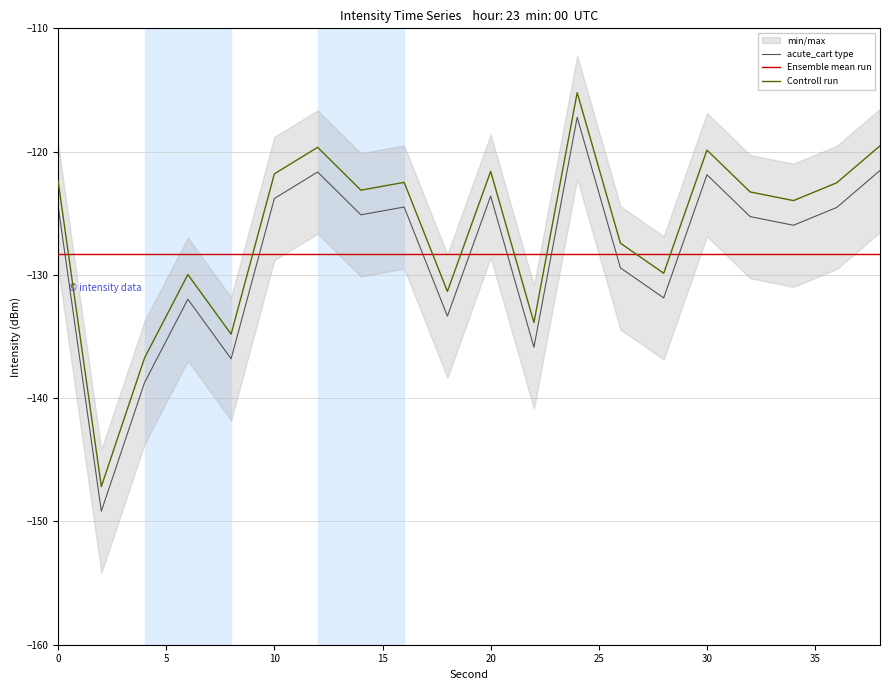

How many data points are above -125?

9